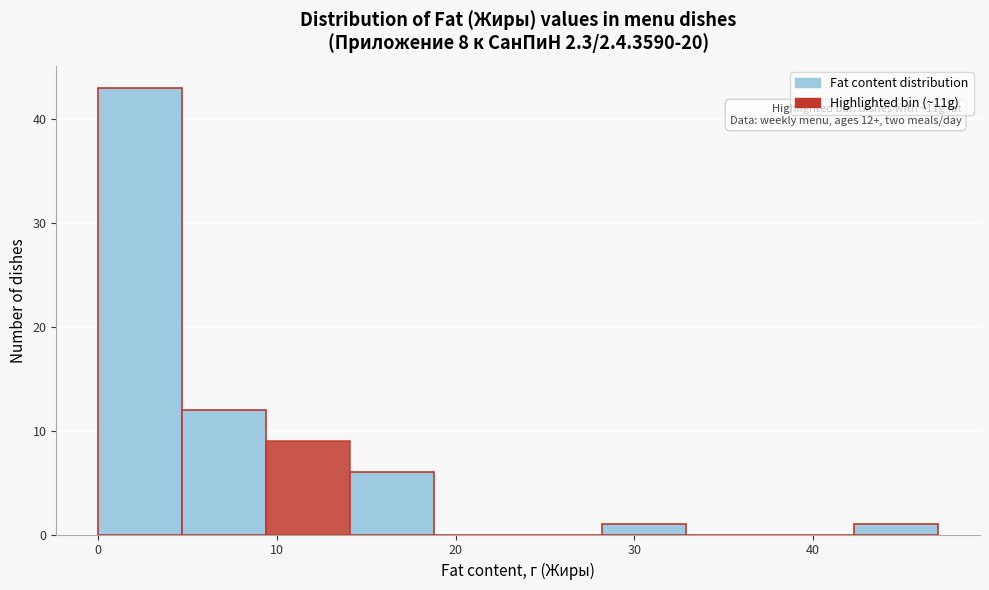

Which range on the x-axis has the tallest bar?

0.0 to 4.7